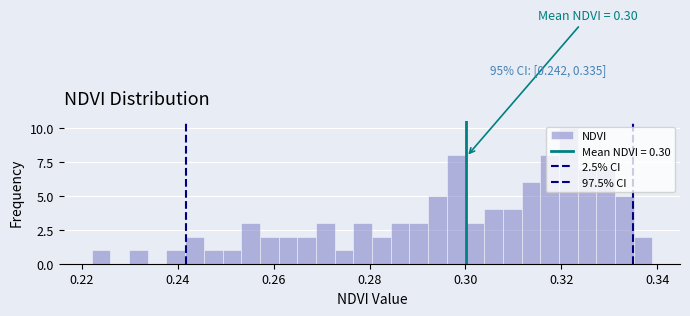

Around what value on the x-axis is the tallest bar? Give the approximate position of its centre, as read against the axis.

0.322